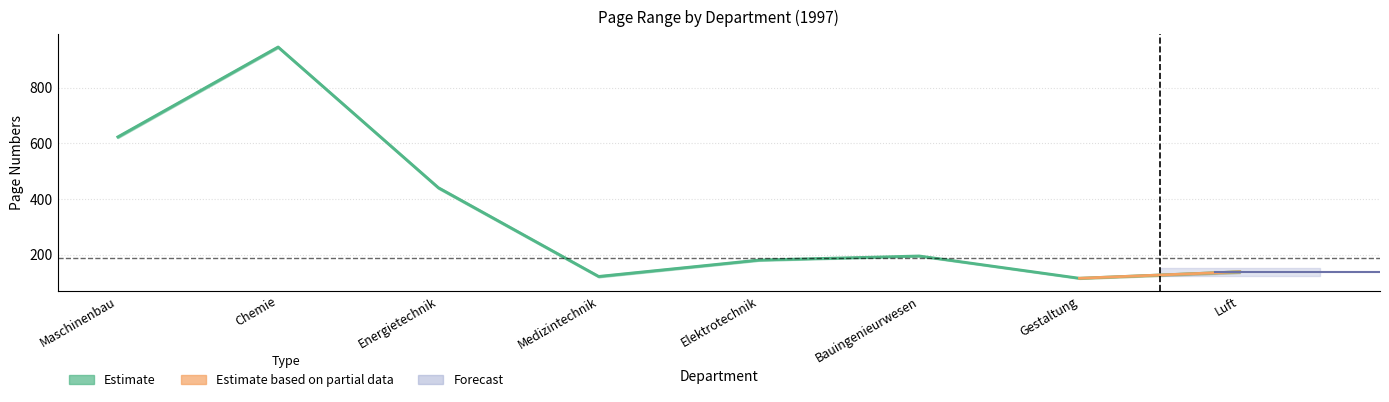

List the labels in order of value, largest first.

Chemie, Maschinenbau, Energietechnik, Bauingenieurwesen, Elektrotechnik, Luft, Medizintechnik, Gestaltung